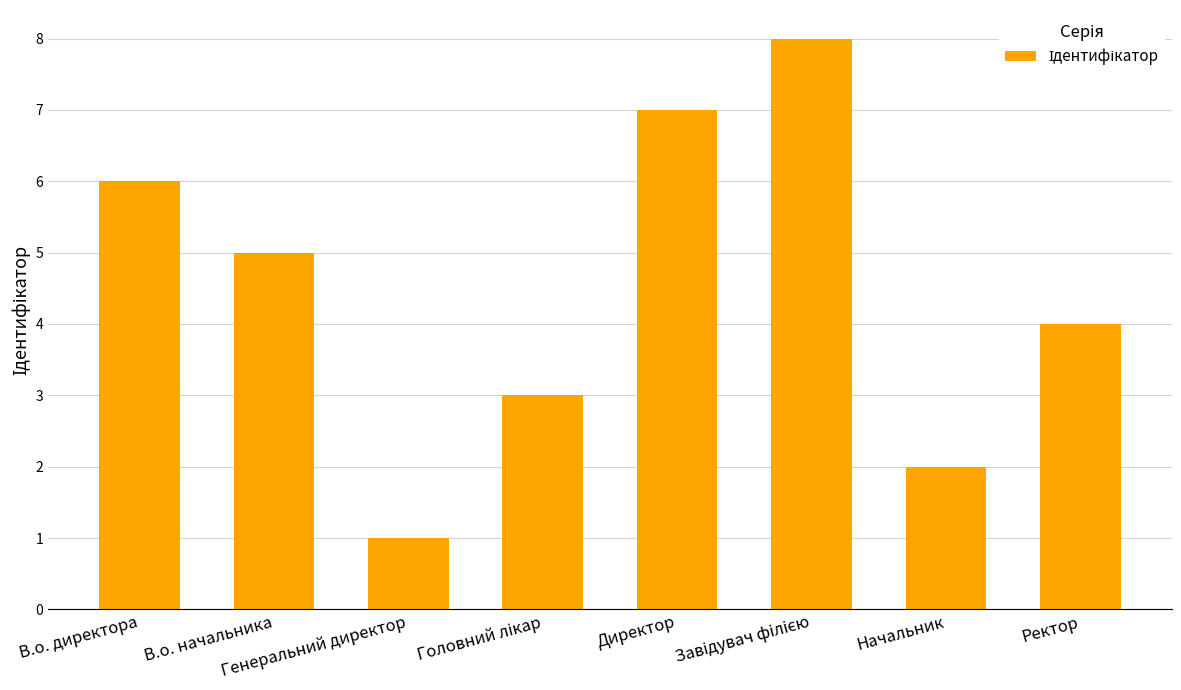

What is the greatest value displayed?

8